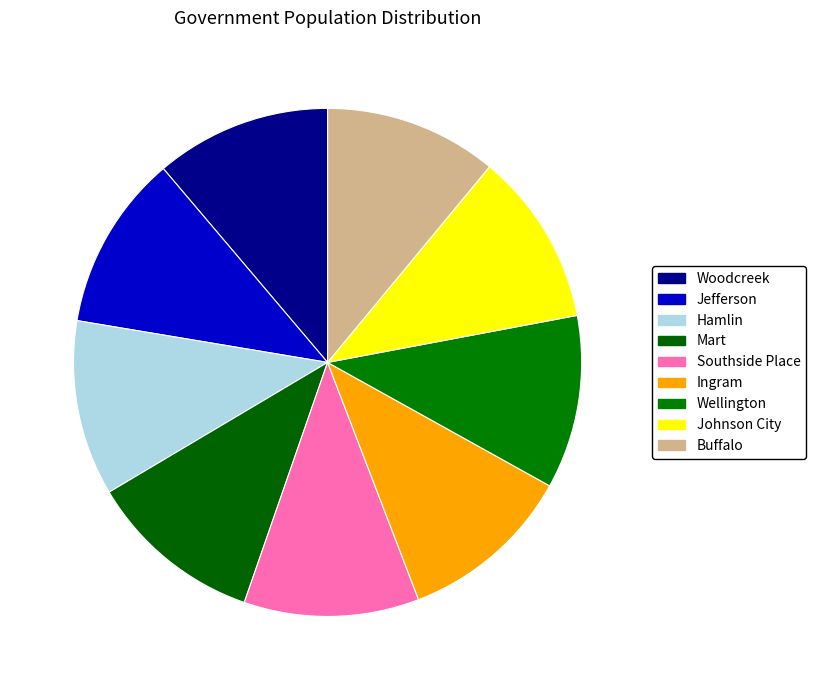

Count the number of slices in the pie.

9